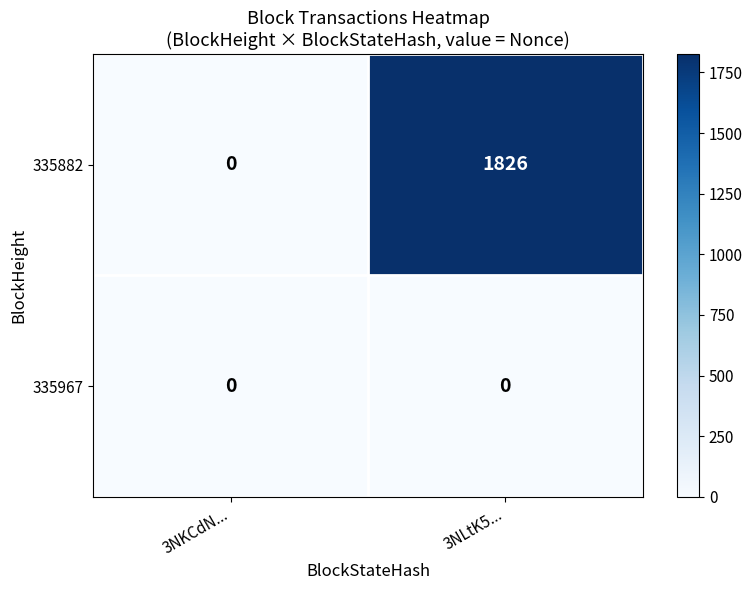

At which category is the sum across all series the highest?

3NLtK5...